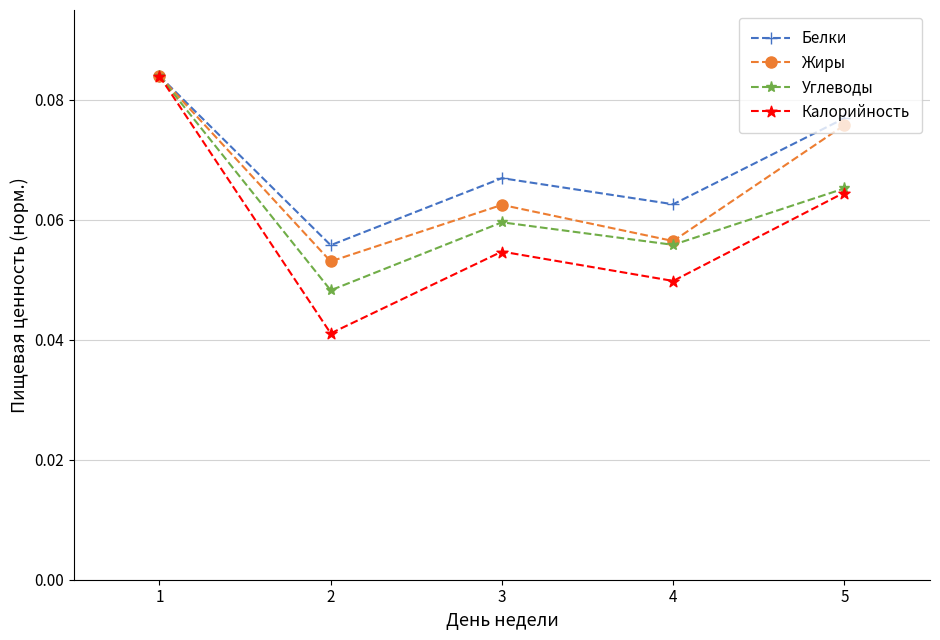

The value of Жиры at 2 is 0.0. True or false?

False